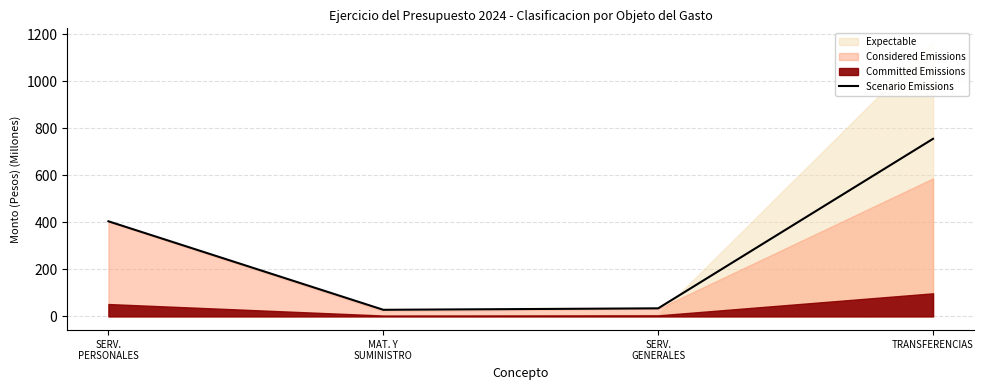

Which category has the highest value in the Scenario Emissions series?

TRANSFERENCIAS